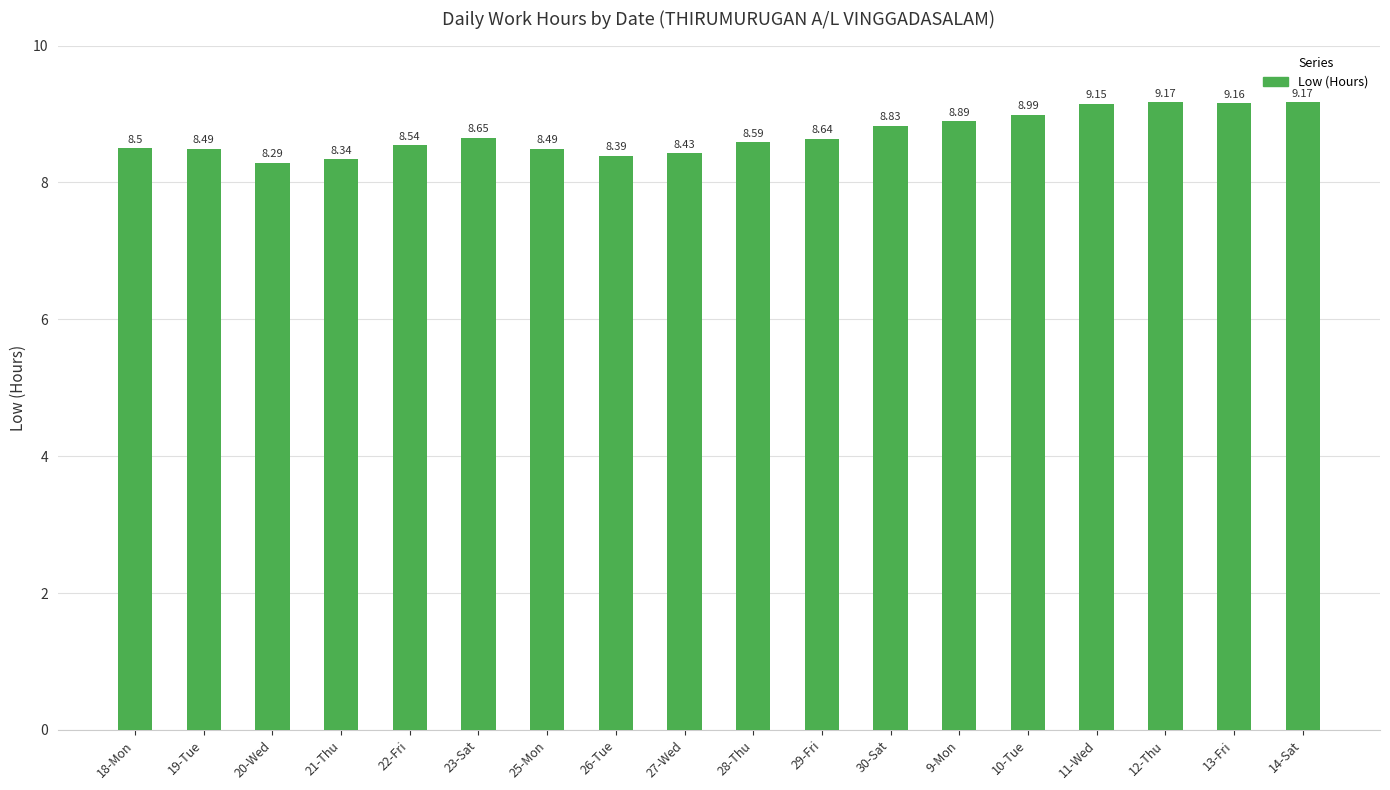

What is the sum of the values at 30-Sat and 28-Thu?

17.4